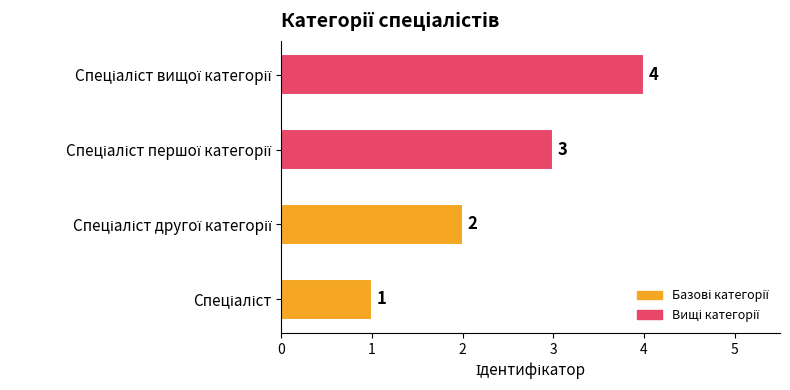

What is the greatest value displayed?

4